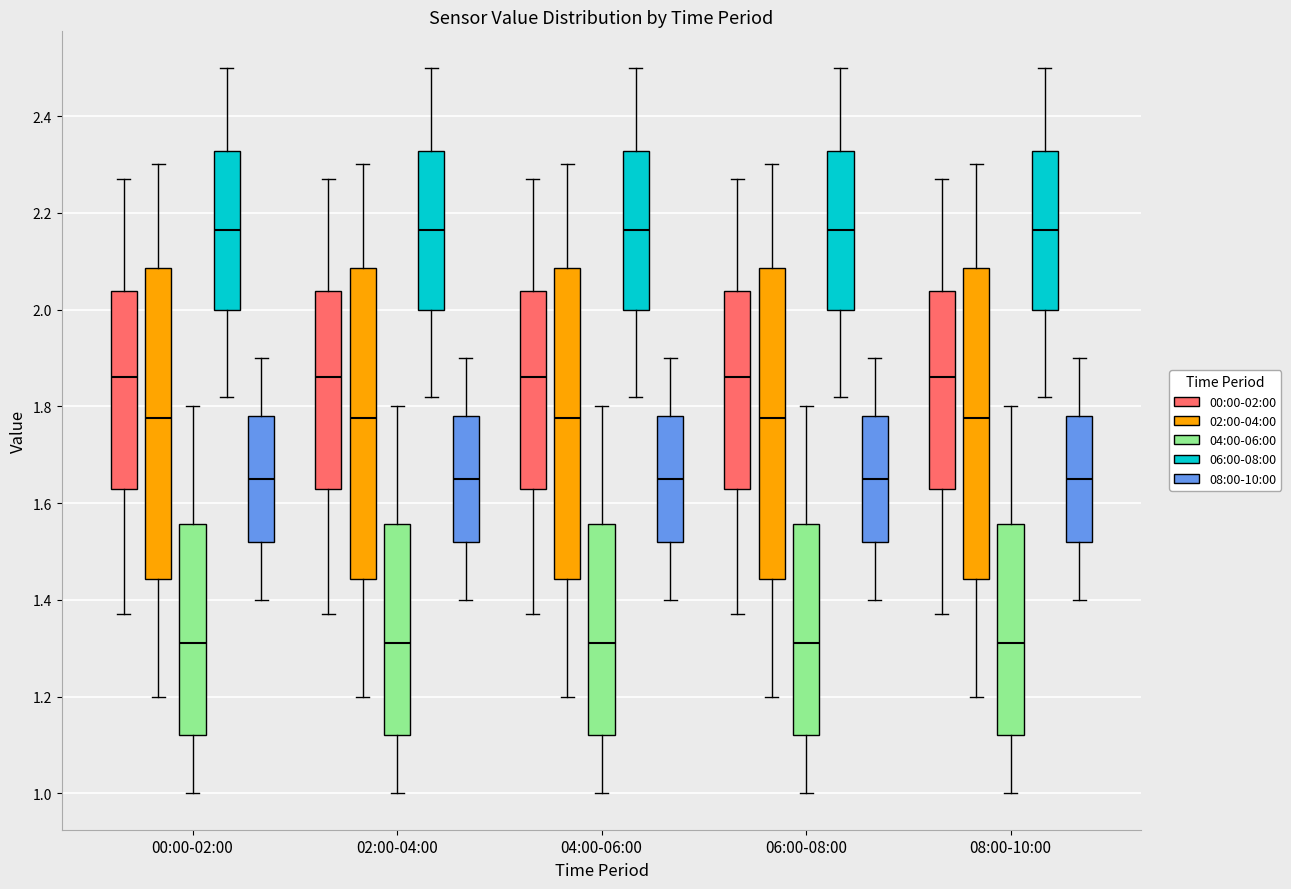

Where does the median line of the box for 00:00-02:00 (08:00-10:00) sit on the y-axis? The values are not printed on the chart, so give them approximately, as read against the axis.

1.66